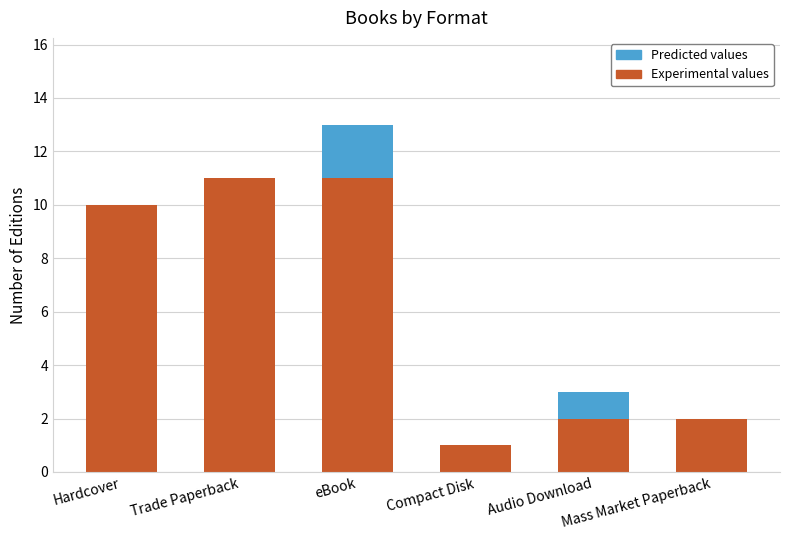

What is the sum of all Experimental values values?

37